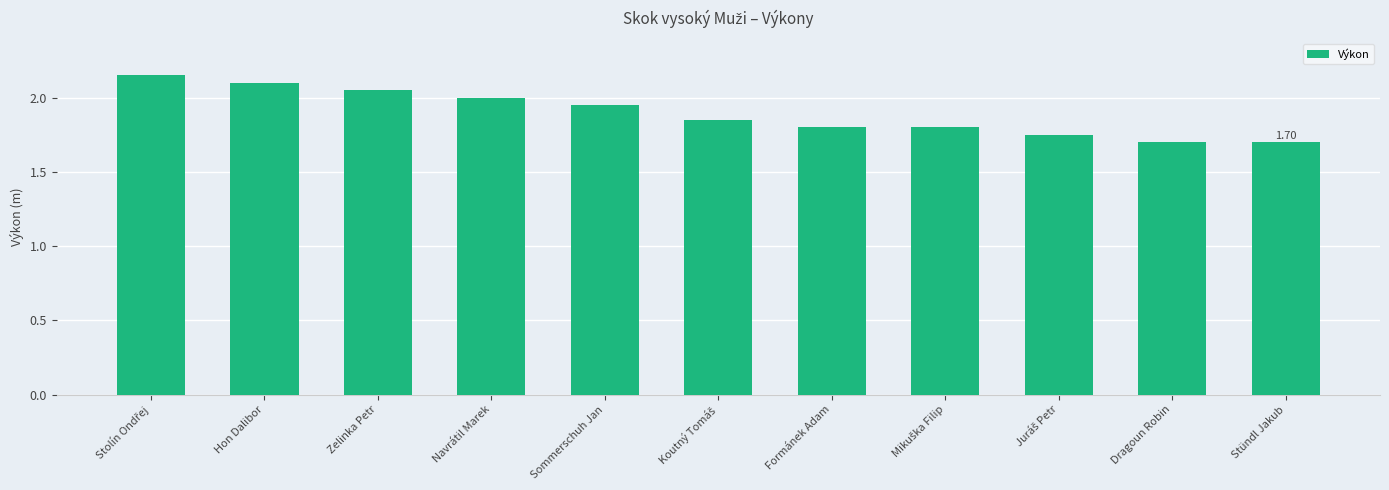

What is the change in value from Hon Dalibor to Formánek Adam?

-0.3